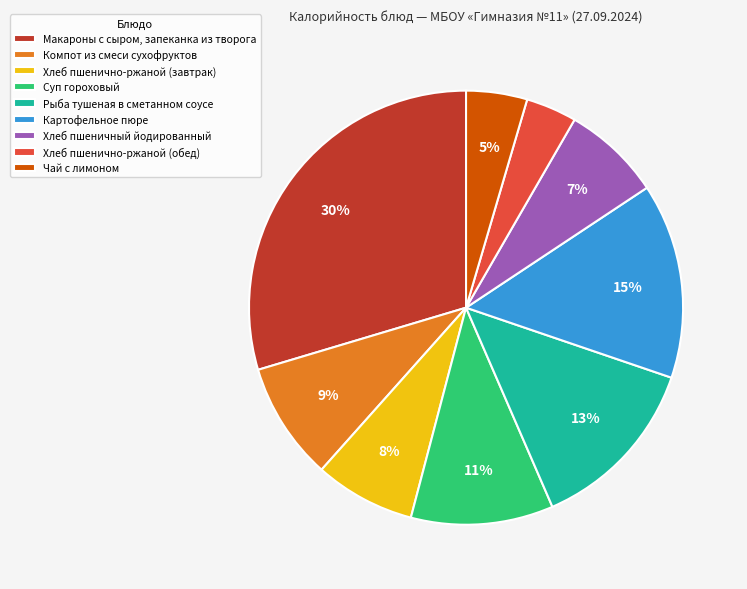

How many segments does this pie chart have?

9